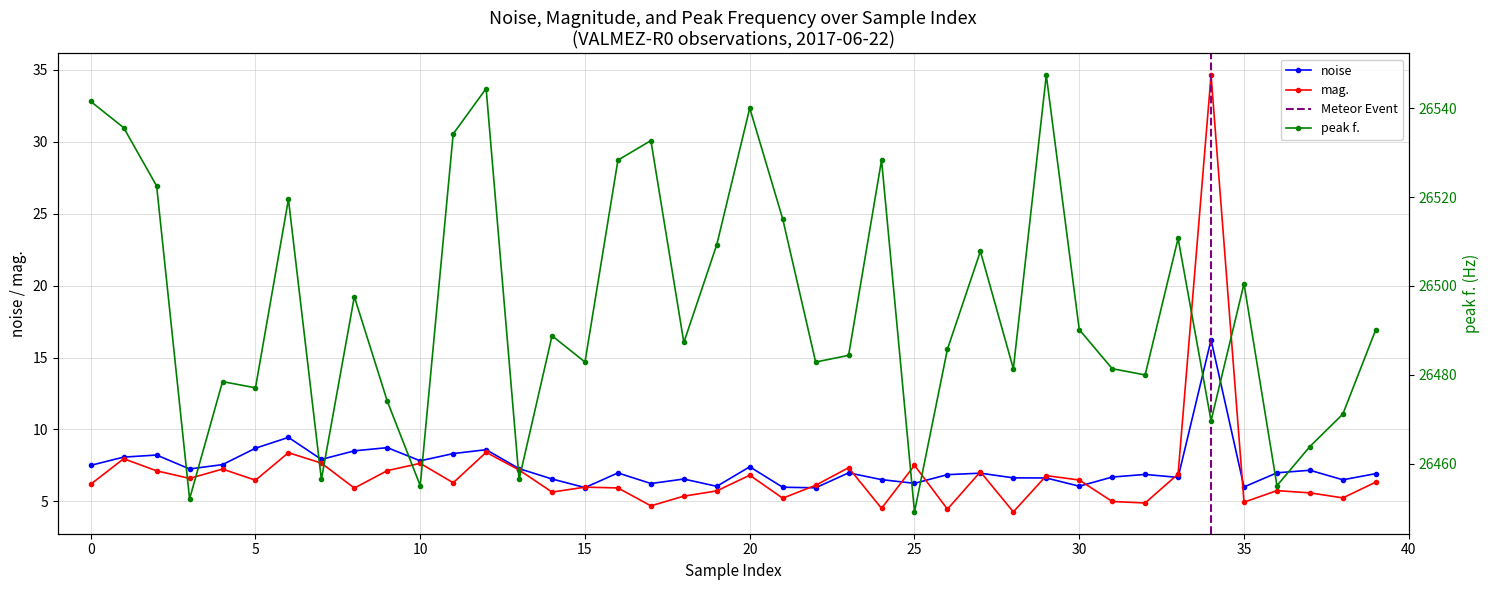

True or false: mag. and peak f. cross at least once.

False